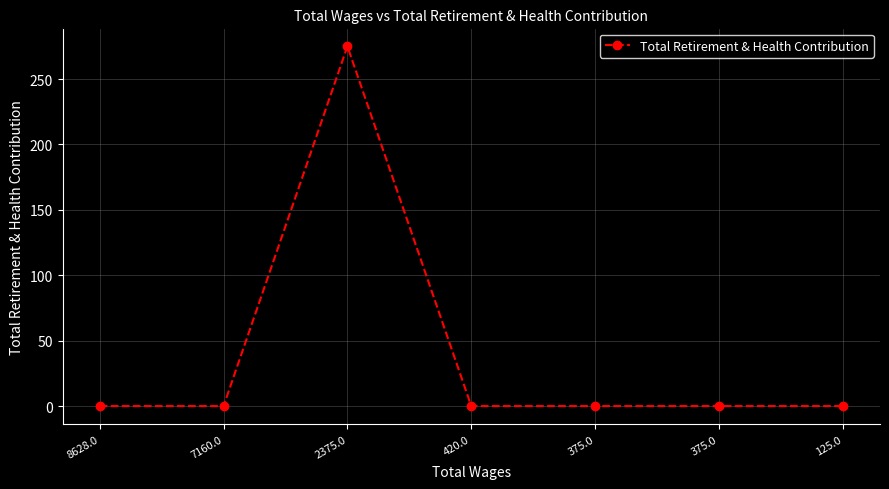

How many interior local peaks (higher than both neighbors) does the data have?

1